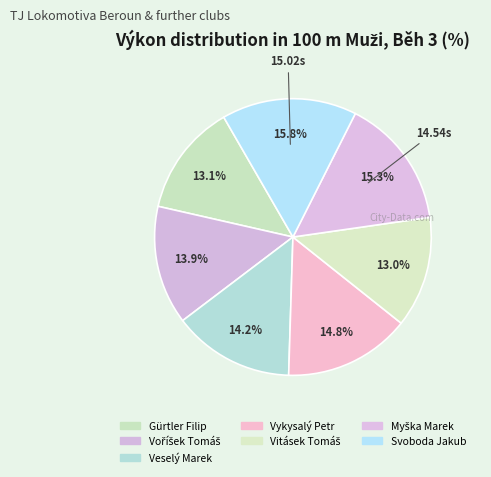

What percentage do Vitásek Tomáš and Myška Marek together represent?

28.3%